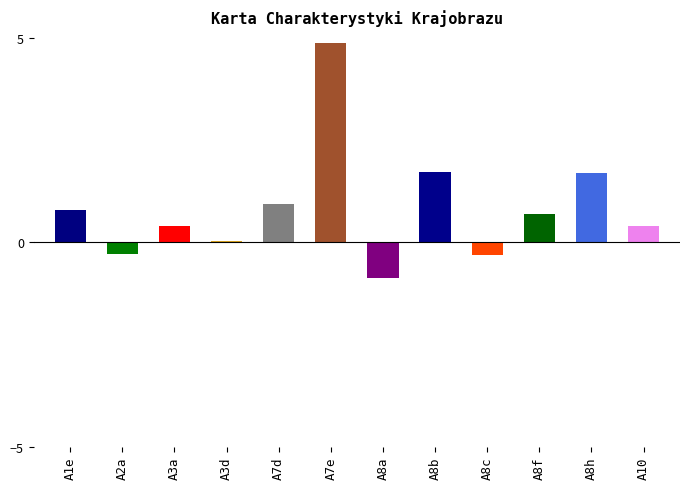

Read the value at A8f.

0.7